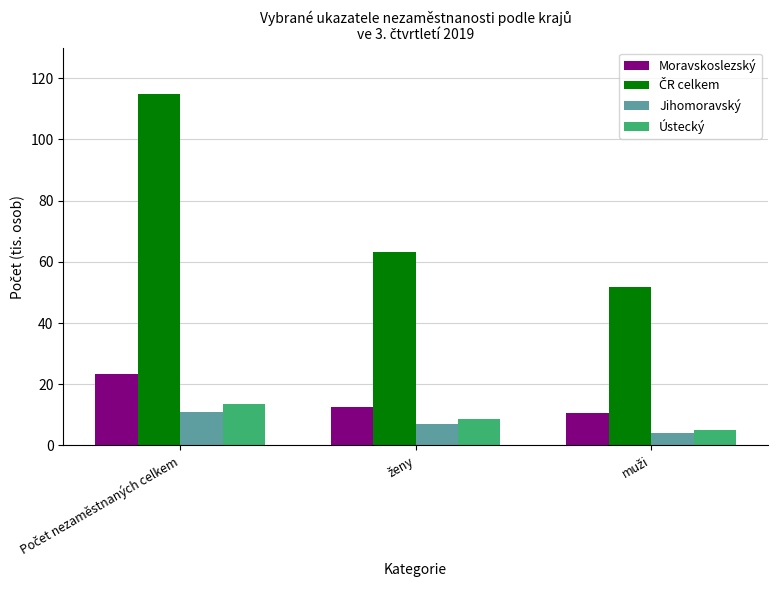

How many series are shown in this chart?

4